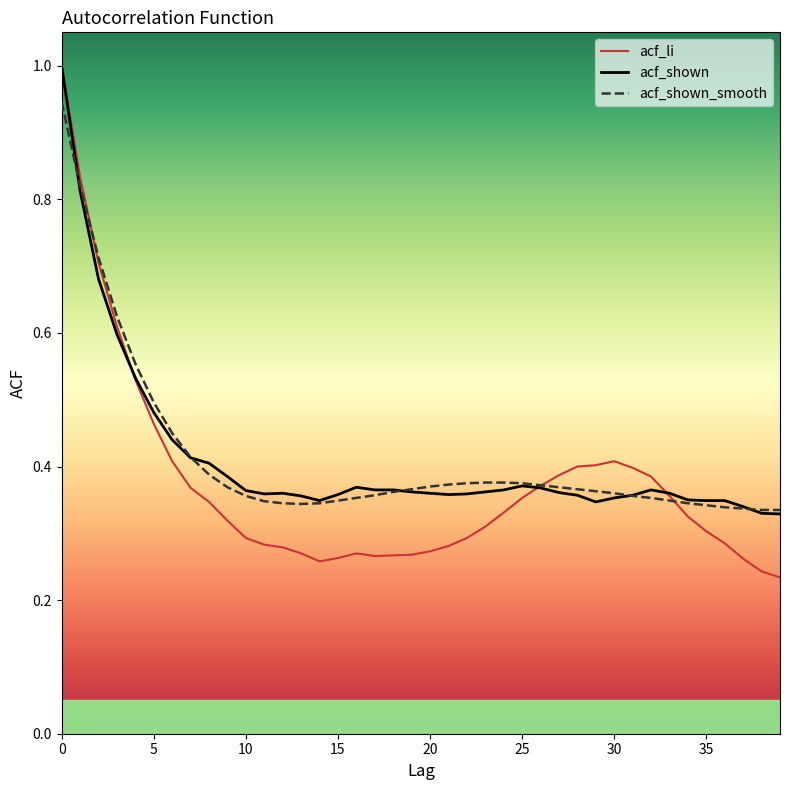

Which series has the largest range (max minus min)?

acf_li